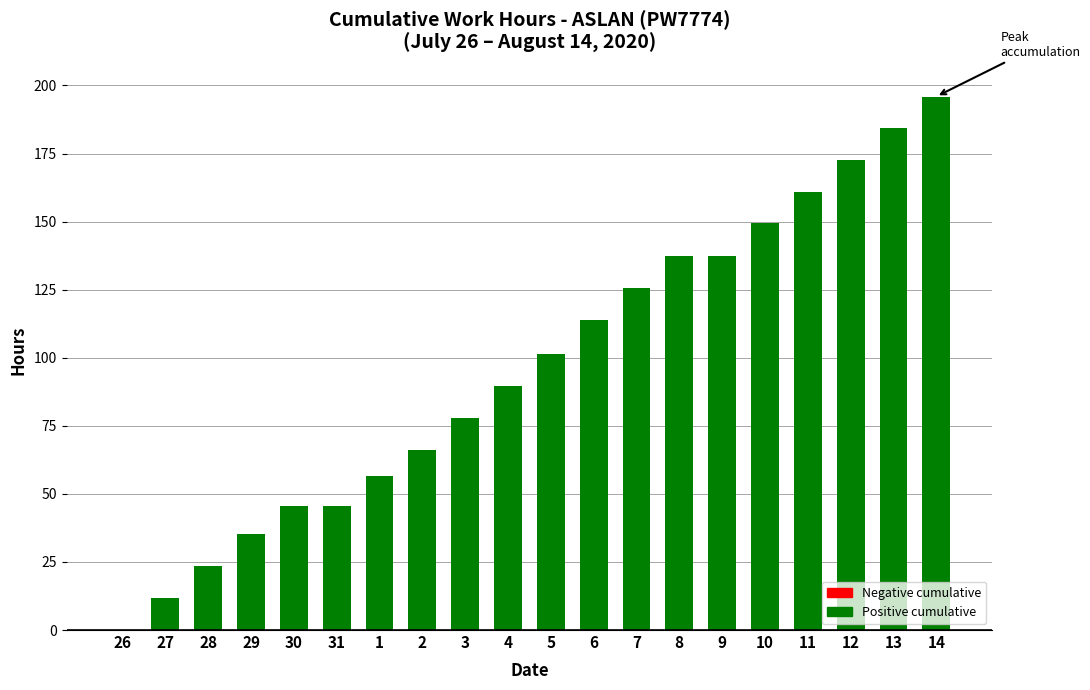

What is the approximate value at 5?

101.4